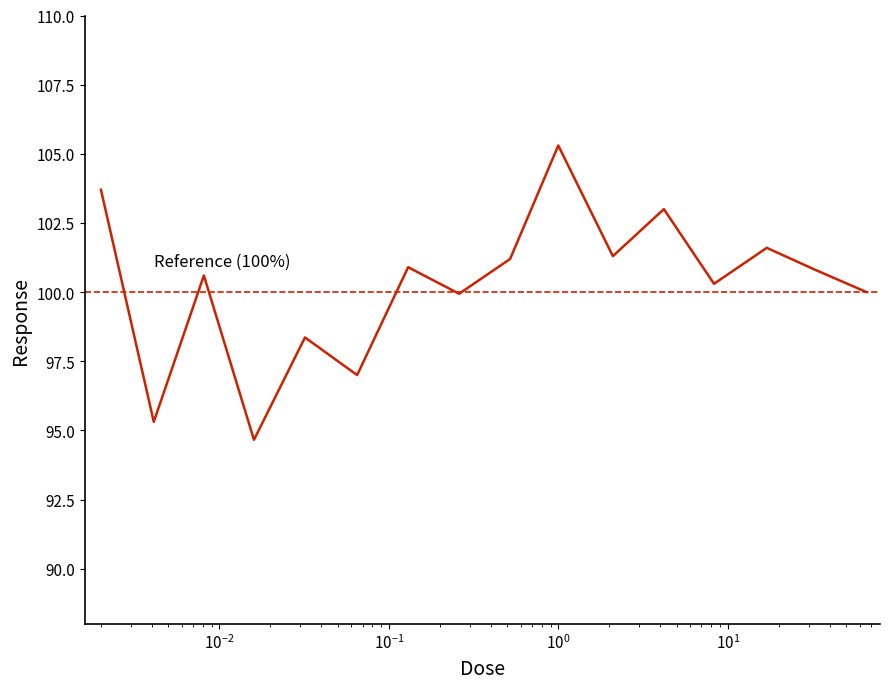

Rank the categories by value from lowest to highest.

0.016, 0.0041, 0.065, 0.032, 0.26, 66.0, 8.3, 0.0081, 33.0, 0.13, 0.52, 2.1, 17.0, 4.2, 0.002, 1.0